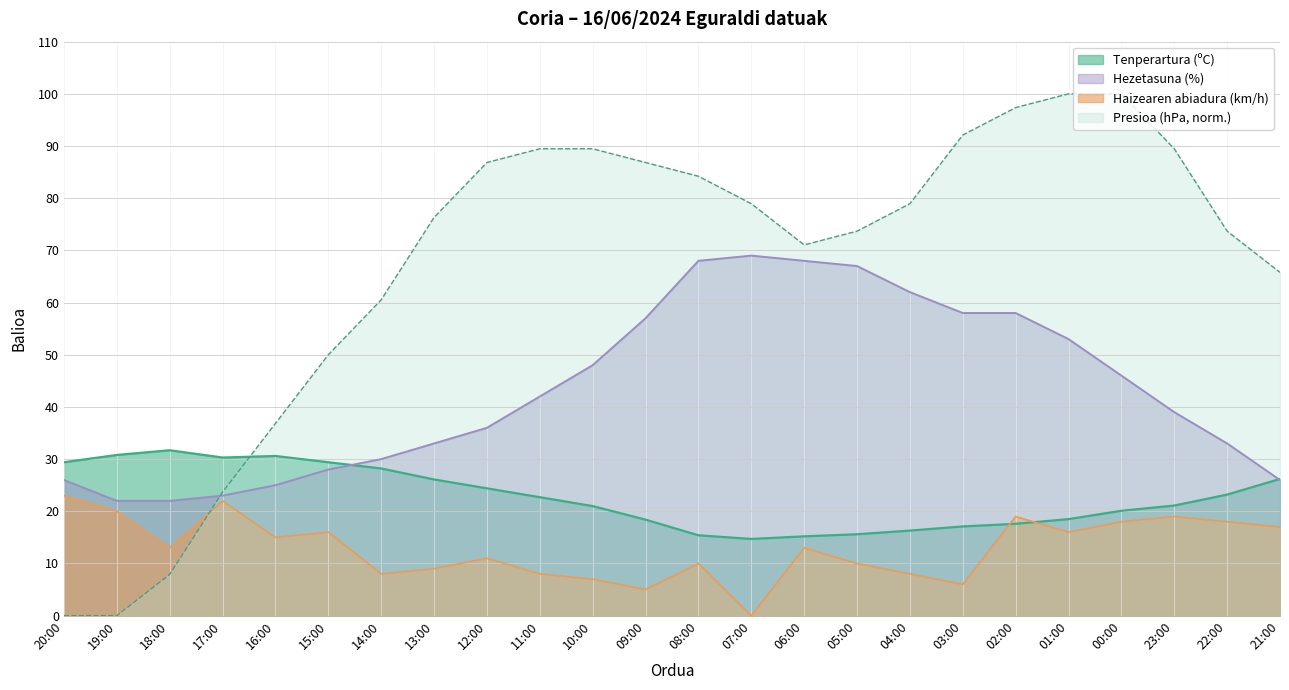

Which series changed the most between 12:00 and 07:00?

Hezetasuna (%)